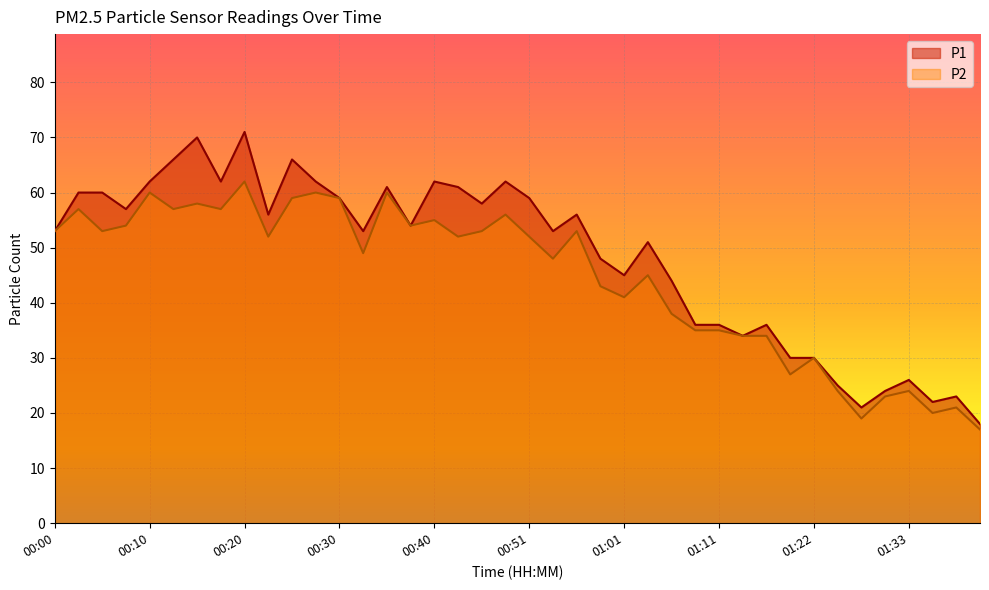

True or false: P1 and P2 cross at least once.

False